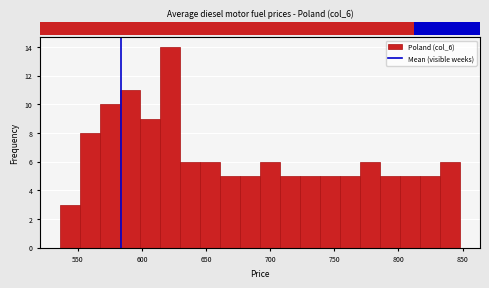

Around what value on the x-axis is the tallest bar? Give the approximate position of its centre, as read against the axis.

620